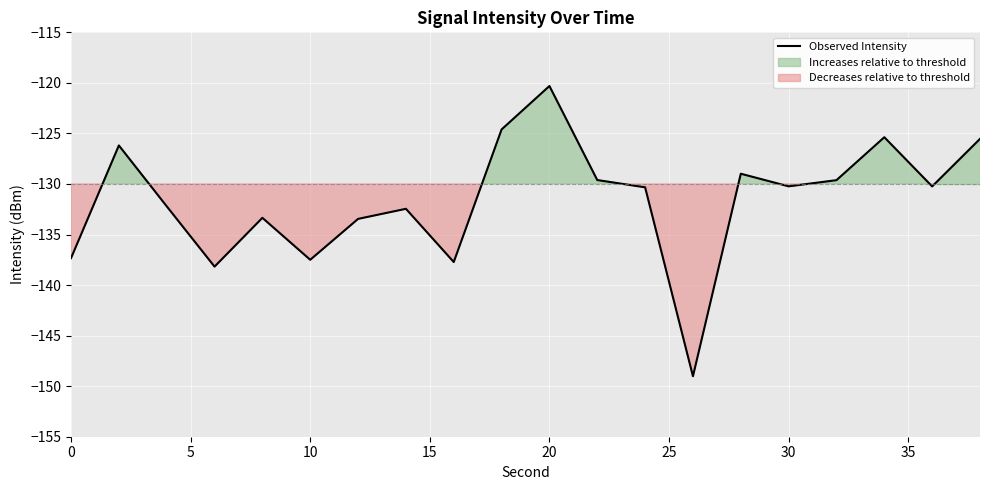

True or false: the data has more than 0 interior local peaks.

True